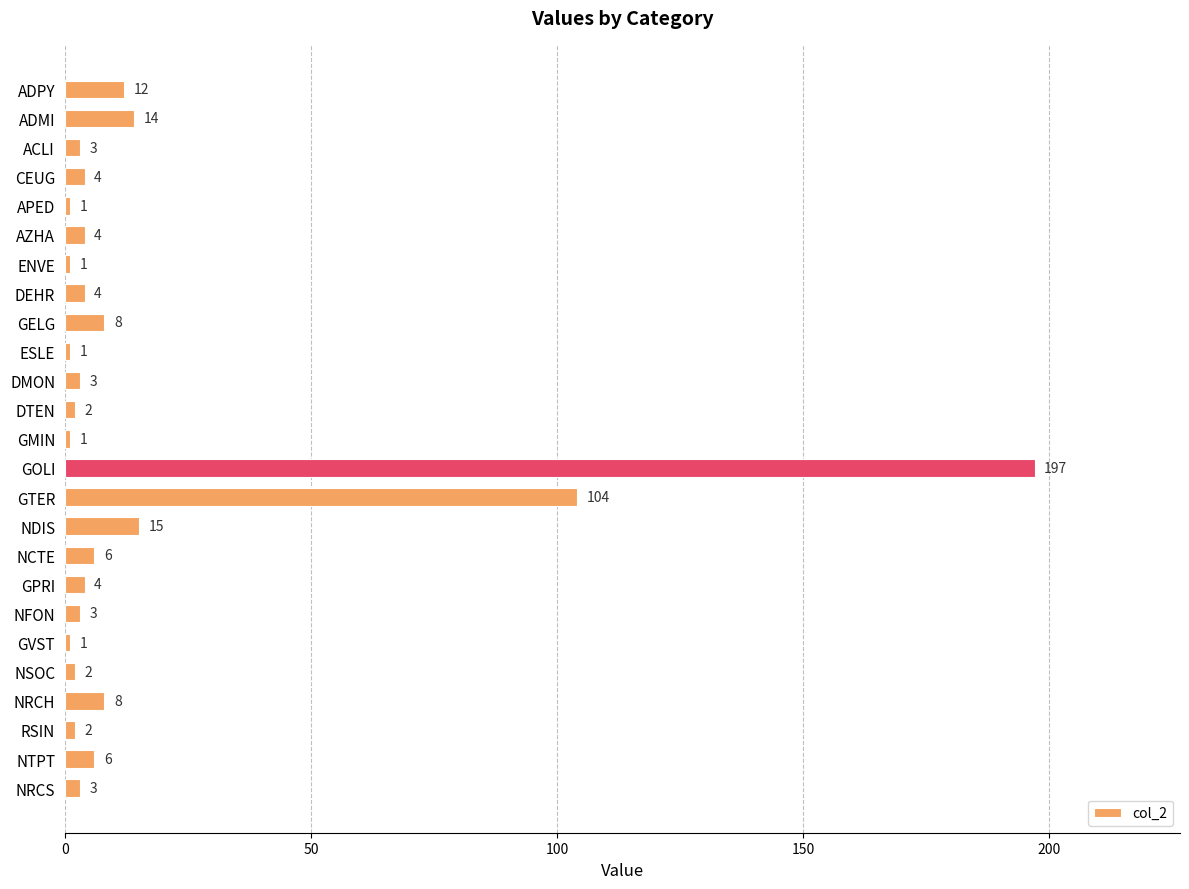

What is the label of the 11th bar from the top?

DMON